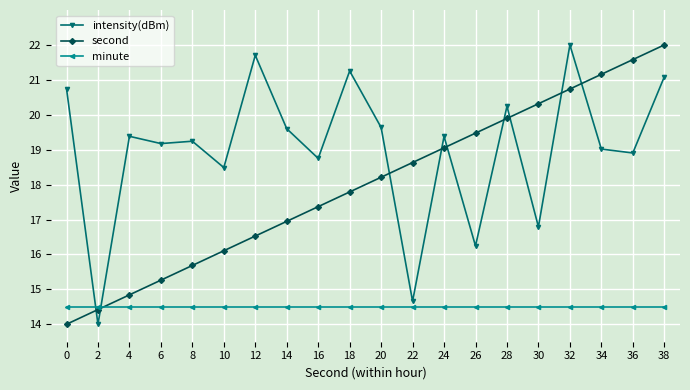

Is it true that minute equals 20.3 at 2?

False